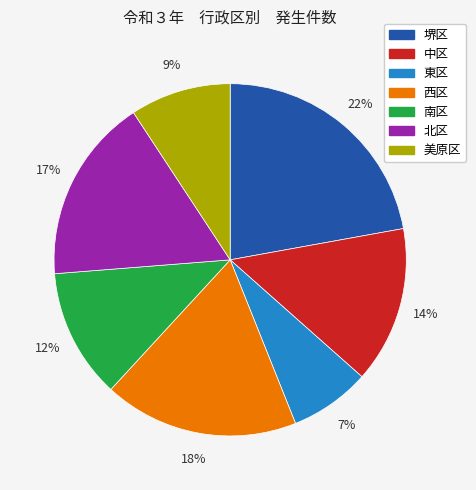

Is 美原区 the majority of the pie?

No